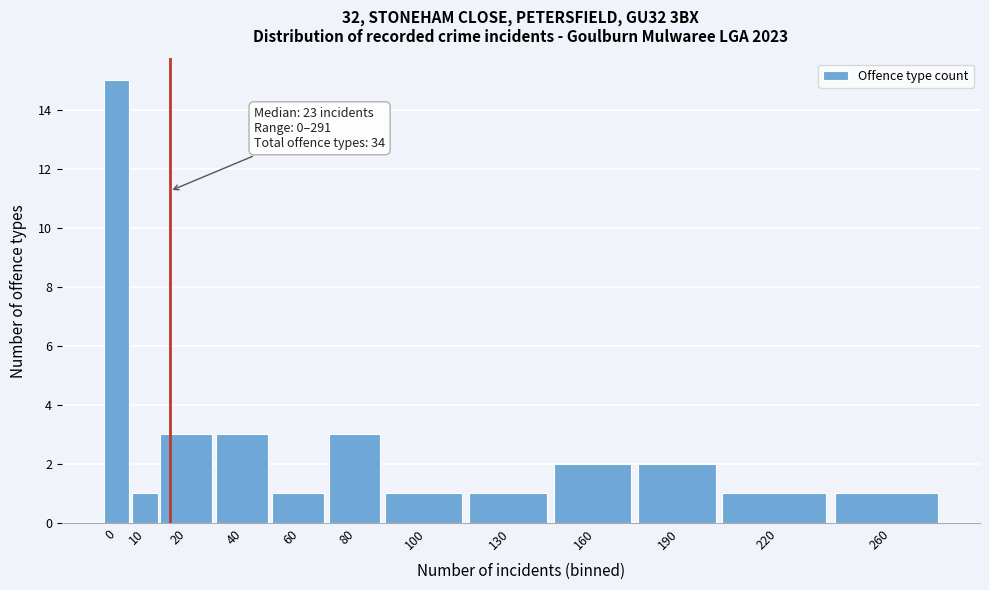

Reading left to right, what are all the values shown in this chart?

15	1	3	3	1	3	1	1	2	2	1	1